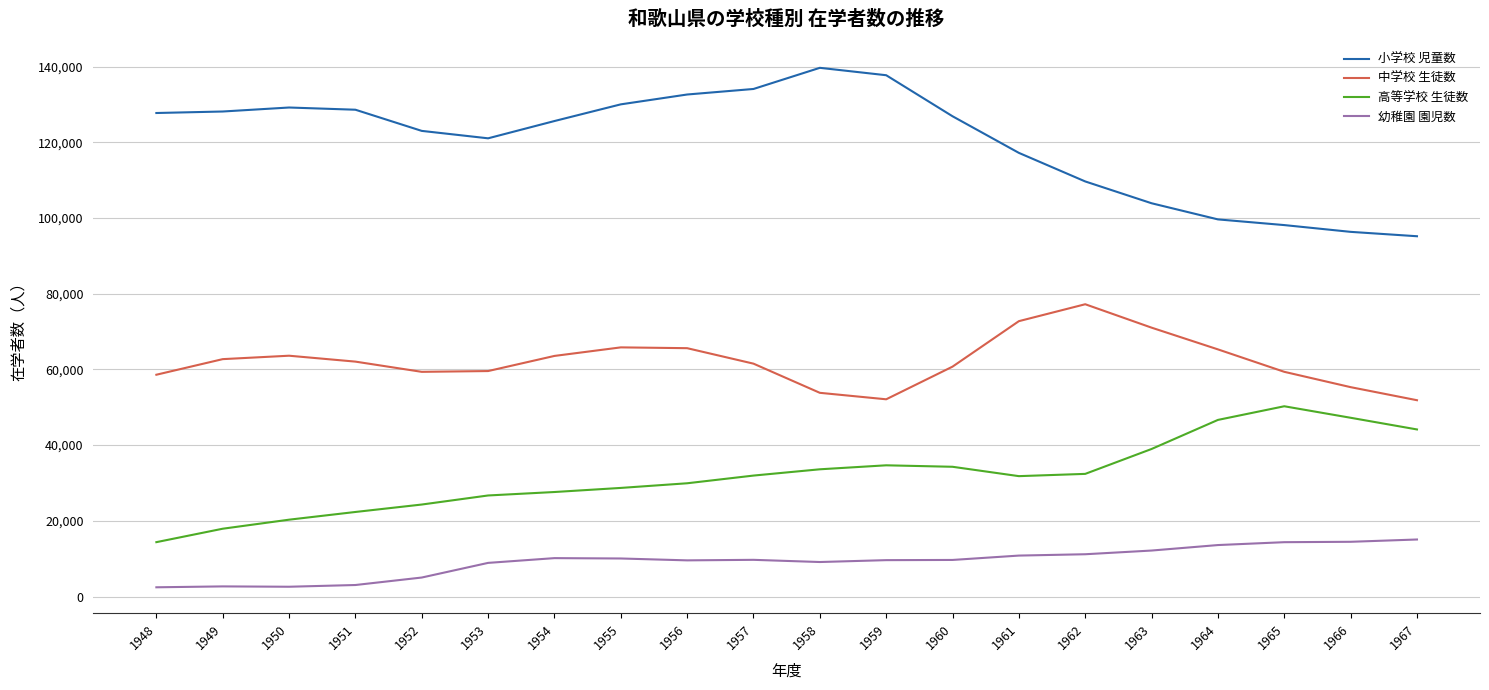

True or false: 中学校 生徒数 and 高等学校 生徒数 cross at least once.

False